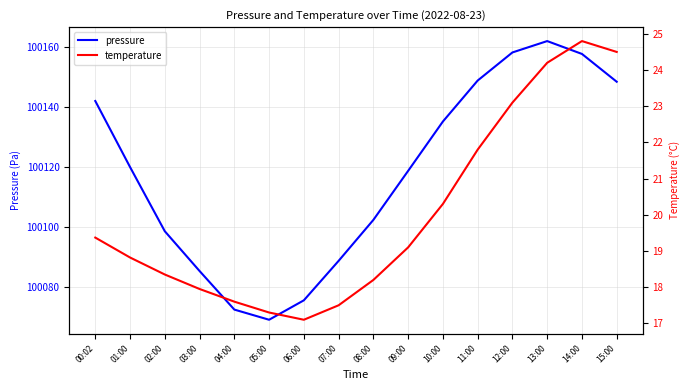

What position from the left is 05:00?

6